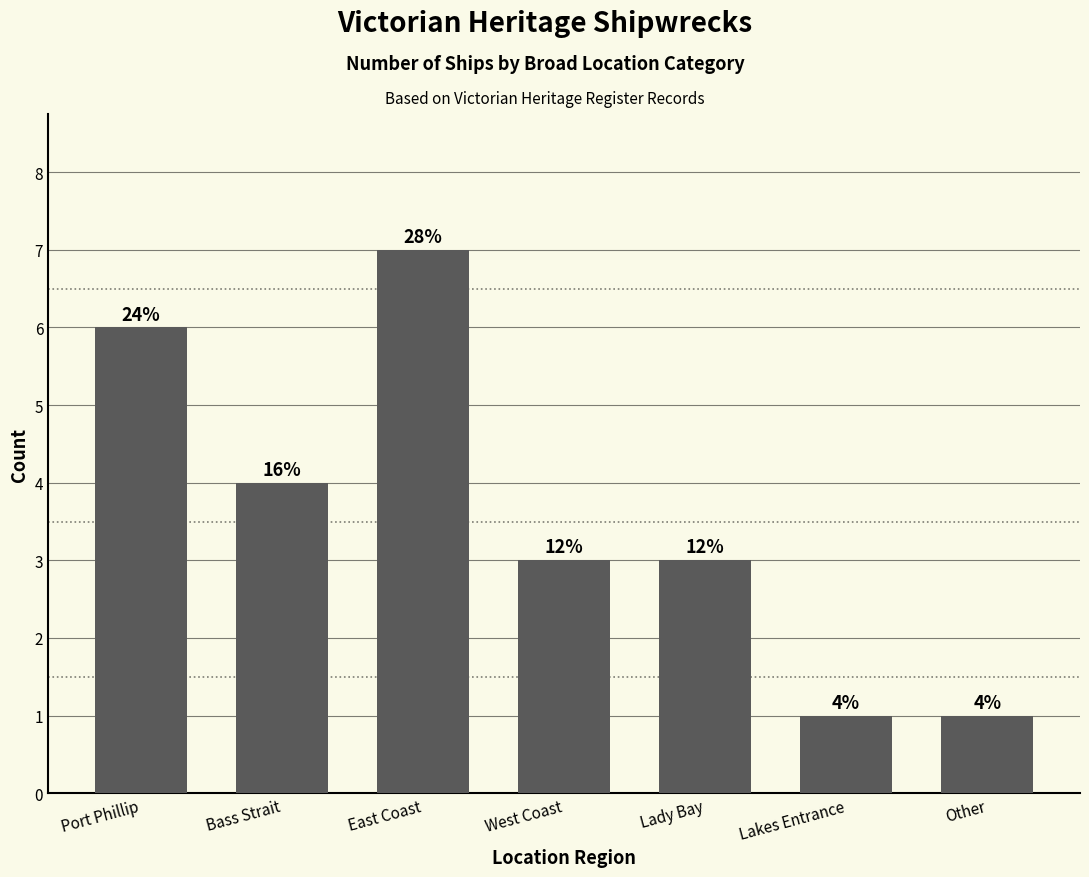

Does the chart contain any negative values?

No